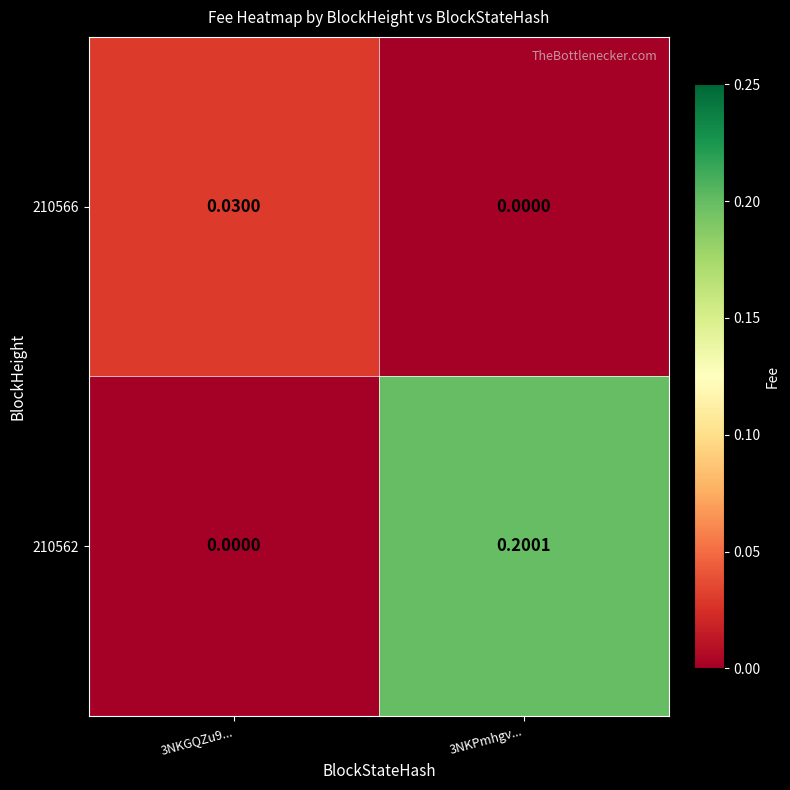

Is the value of 210562 at 3NKPmhgv... greater than the value of 210566 at 3NKPmhgv...?

Yes